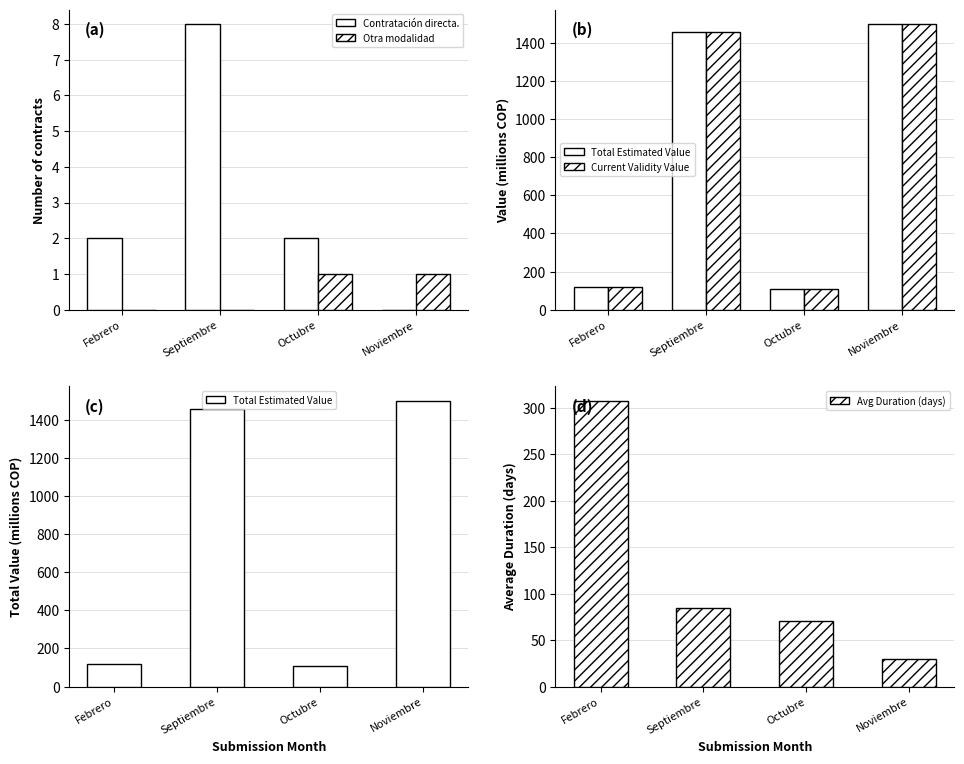

Is the value of Contratación directa. at Octubre greater than the value of Total Estimated Value at Septiembre?

No